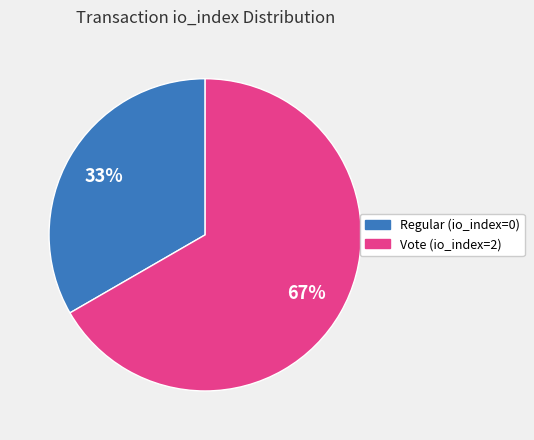

How many slices are in this pie chart?

2